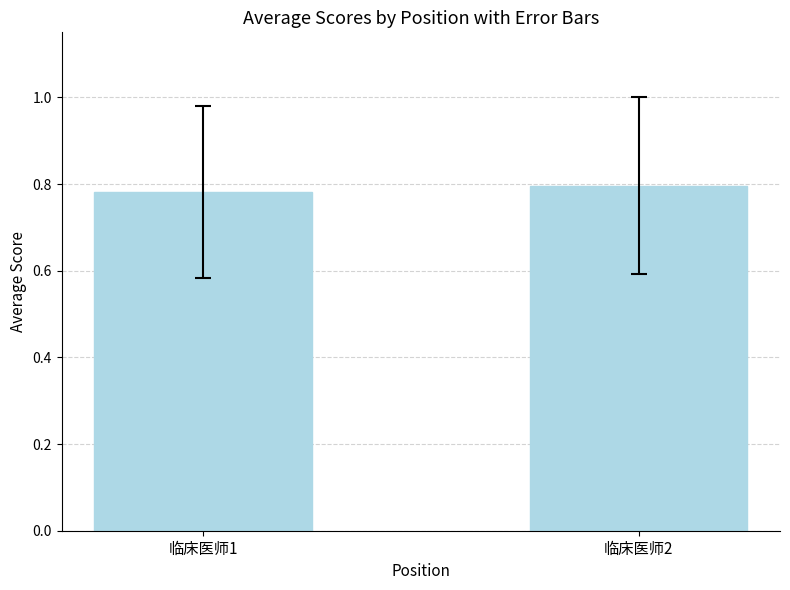

The chart shows a value of 0.8 at 临床医师1. True or false?

True